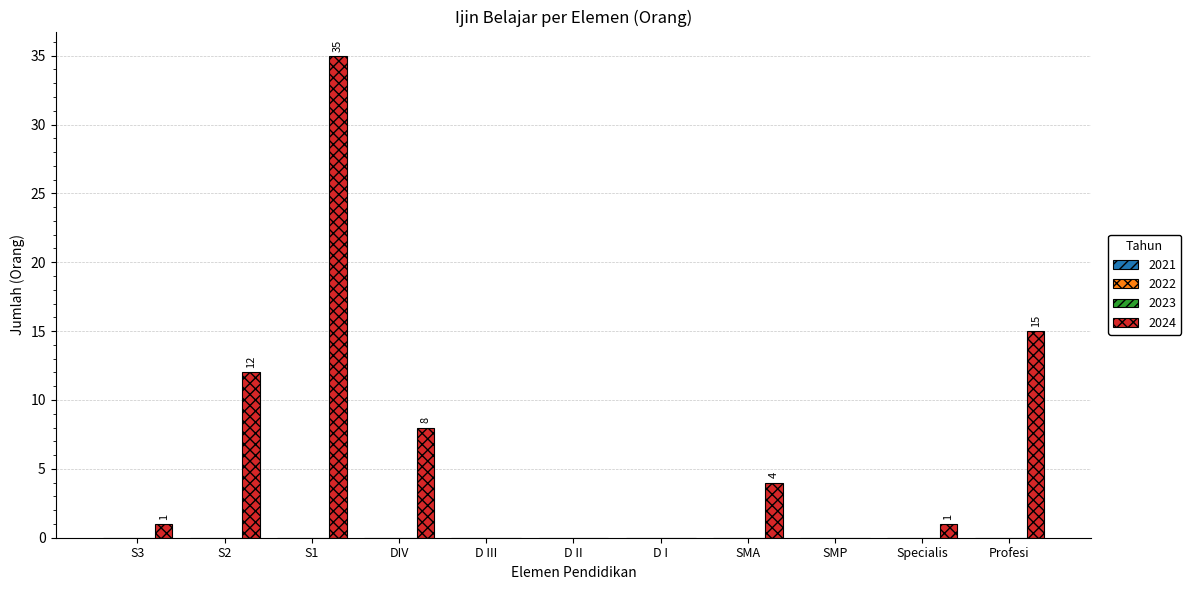

What is the maximum value shown in the chart?

35